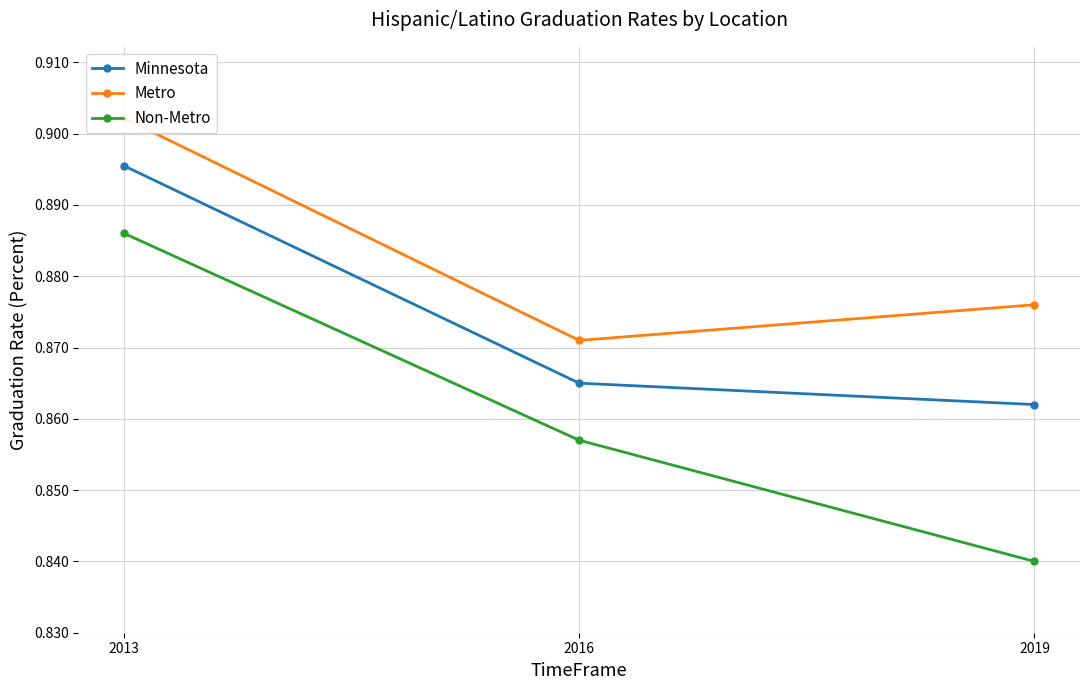

What is the minimum value shown in the chart?

0.8